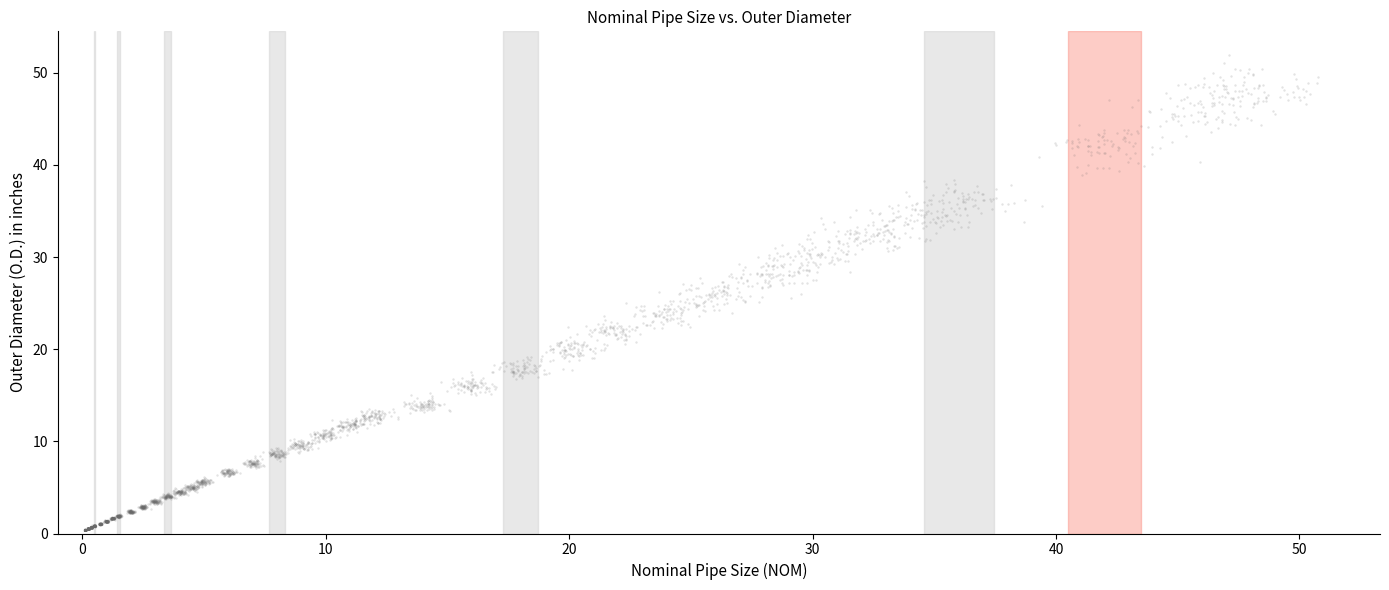

What is the range of X values (max minus min)?

50.7